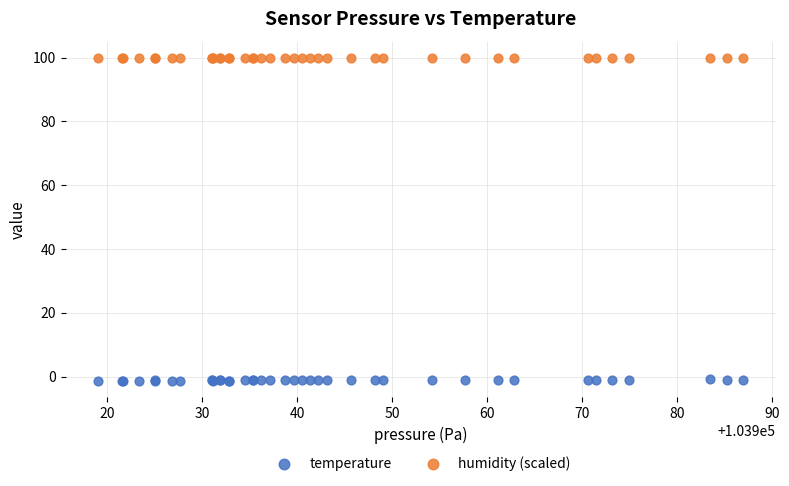

Which series contains the highest Y value?

humidity (scaled)